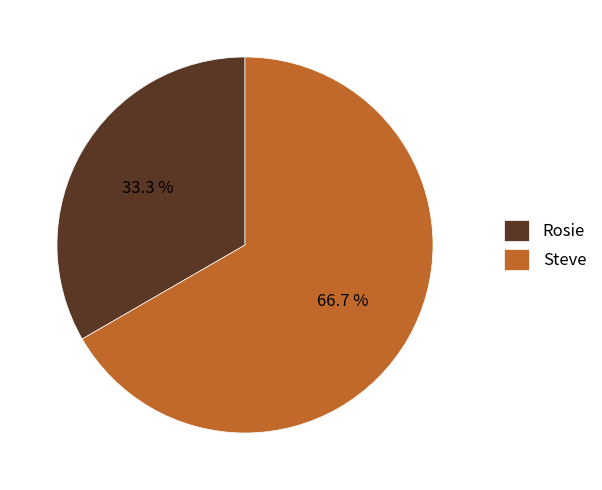

To the nearest percent, what portion does Rosie represent?

33%